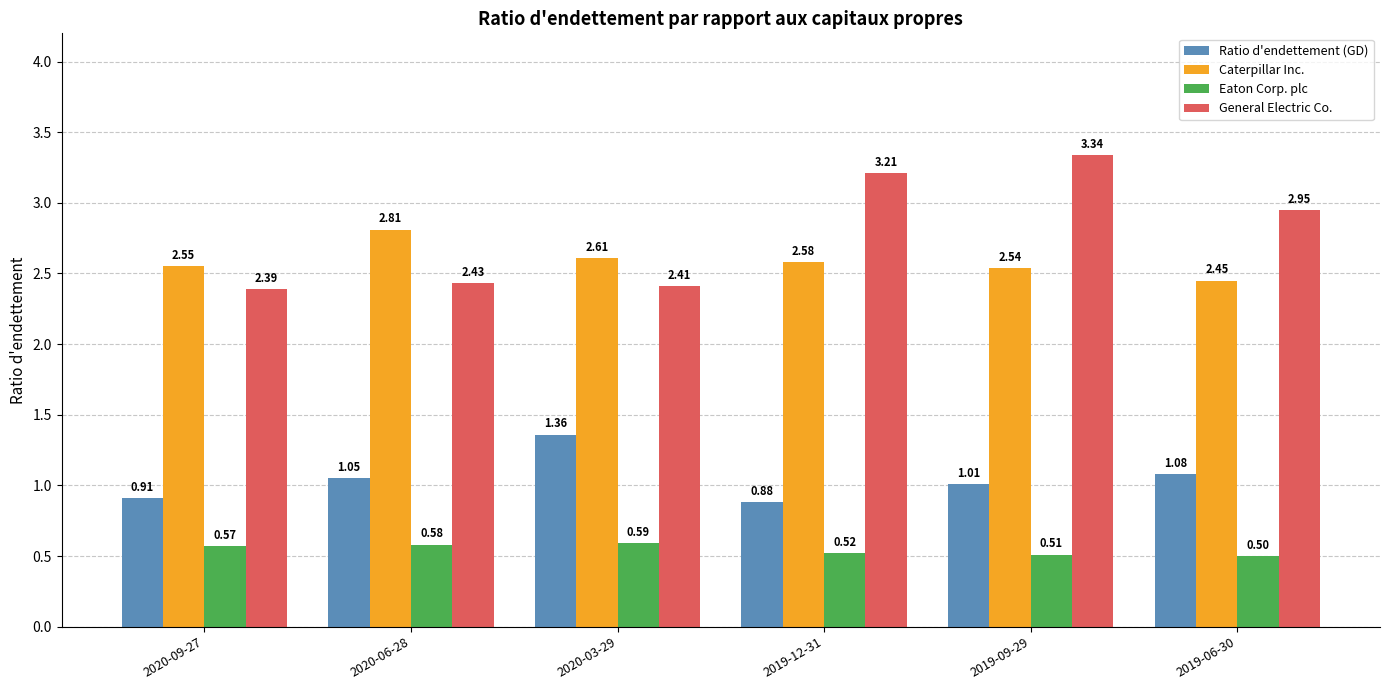

What is the label of the 1st bar from the left?

2020-09-27